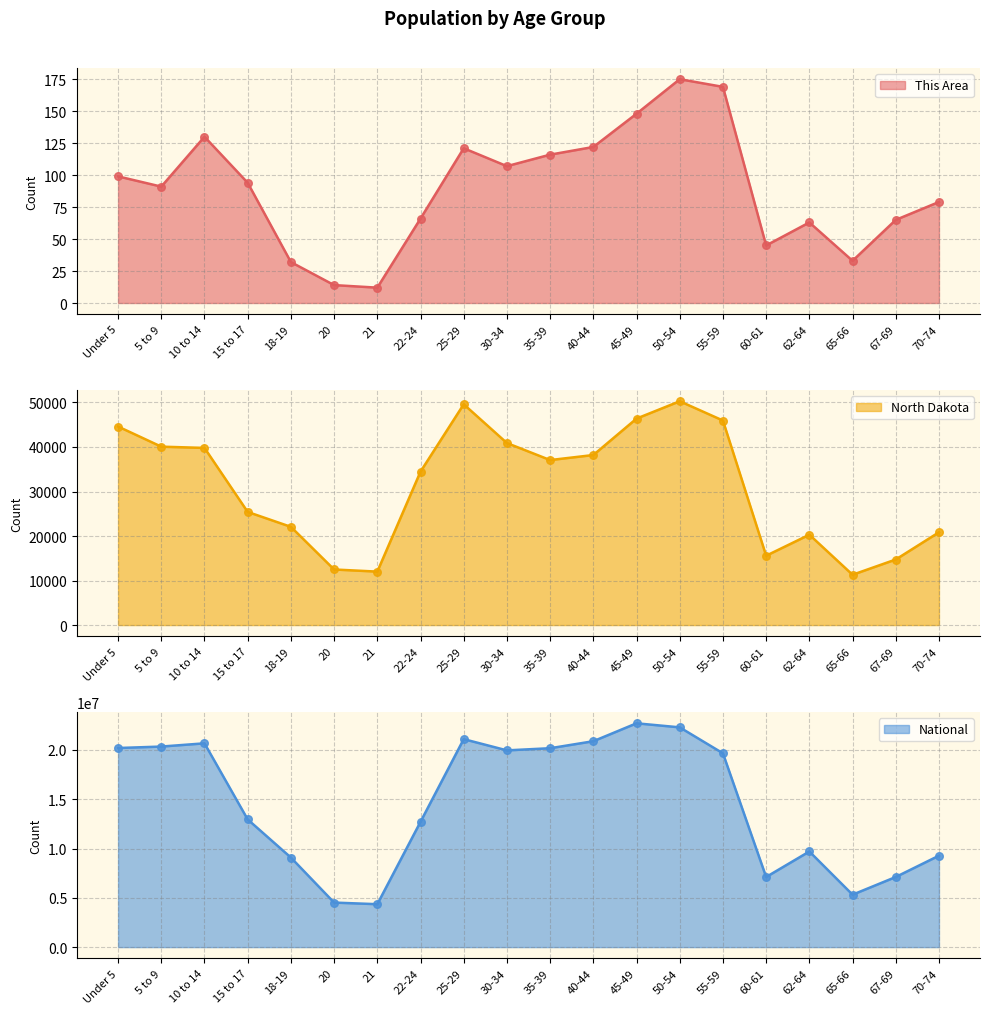

What is the total value across all series at 67-69?

7130152